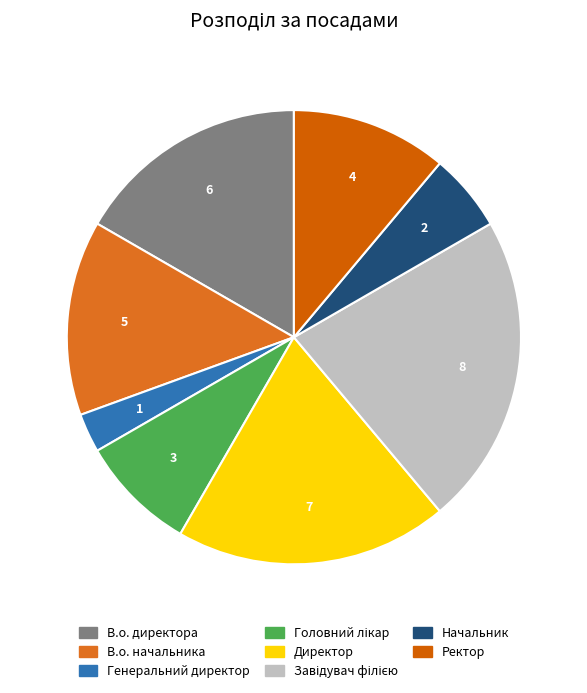

Is there a majority slice in this chart?

No